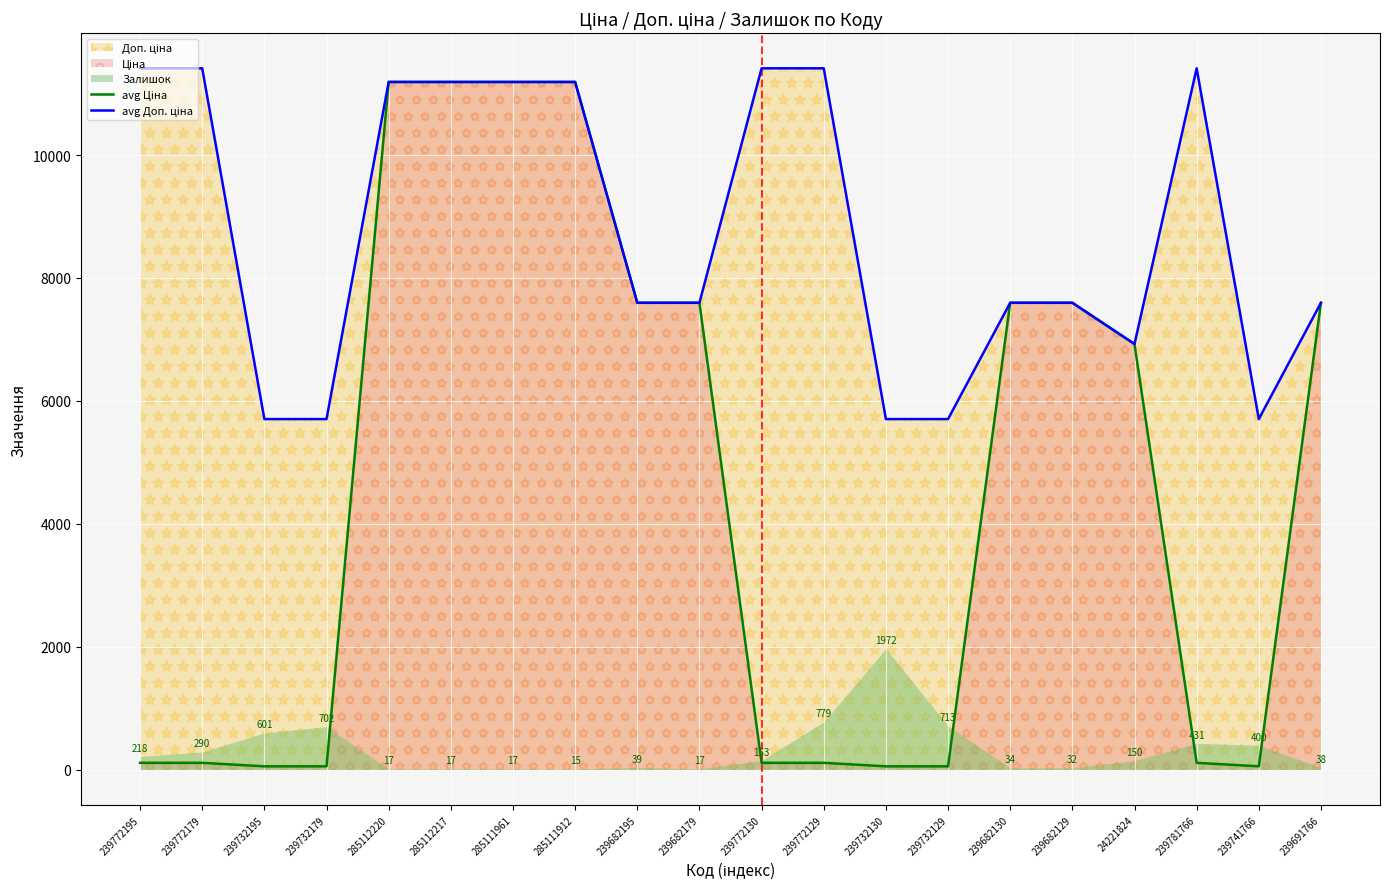

Reading left to right, transcribe all the data shown in this chart.

avg Ціна: 114.1	114.1	57.0	57.0	11188.2	11188.2	11188.2	11188.2	7596.5	7596.5	114.1	114.1	57.0	57.0	7596.5	7596.5	6925.7	114.1	57.0	7596.5
avg Доп. ціна: 11410.0	11410.0	5705.0	5705.0	11188.2	11188.2	11188.2	11188.2	7596.5	7596.5	11410.0	11410.0	5705.0	5705.0	7596.5	7596.5	6925.7	11410.0	5705.0	7596.5